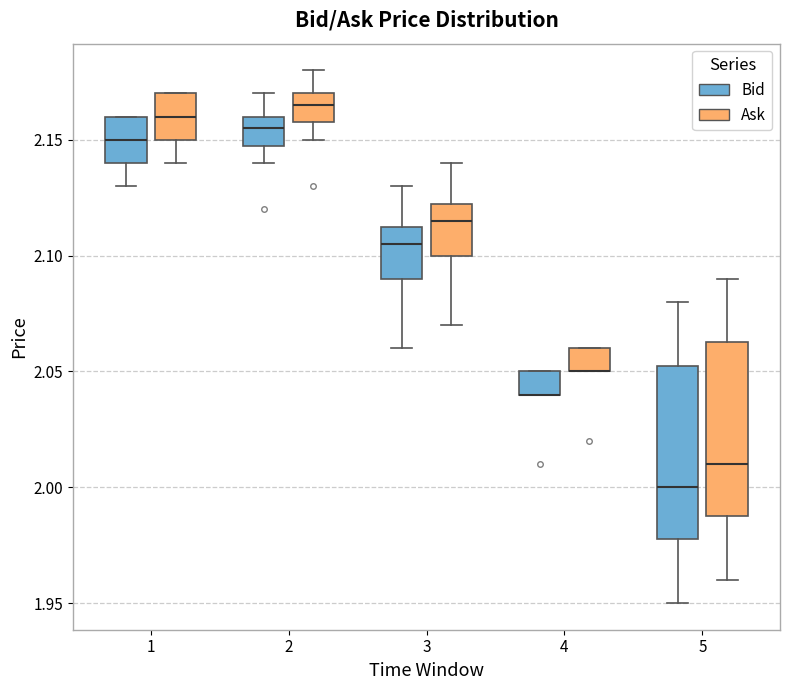

Reading left to right, transcribe this box plot: for each box, give where its median line is, the range the box spans, and where its two whiskers end, as read against the y-axis. The values are not printed on the chart, so give them approximately, as read against the axis.

1 (Bid): median 2.150, box 2.140 to 2.160, whiskers 2.130 to 2.160
1 (Ask): median 2.160, box 2.150 to 2.170, whiskers 2.140 to 2.170
2 (Bid): median 2.155, box 2.150 to 2.160, whiskers 2.140 to 2.170
2 (Ask): median 2.165, box 2.160 to 2.170, whiskers 2.150 to 2.180
3 (Bid): median 2.105, box 2.090 to 2.115, whiskers 2.060 to 2.130
3 (Ask): median 2.115, box 2.100 to 2.125, whiskers 2.070 to 2.140
4 (Bid): median 2.040 (drawn on the box's lower edge), box 2.040 to 2.050, whiskers 2.040 to 2.050
4 (Ask): median 2.050 (drawn on the box's lower edge), box 2.050 to 2.060, whiskers 2.050 to 2.060
5 (Bid): median 2.000, box 1.980 to 2.055, whiskers 1.950 to 2.080
5 (Ask): median 2.010, box 1.990 to 2.065, whiskers 1.960 to 2.090